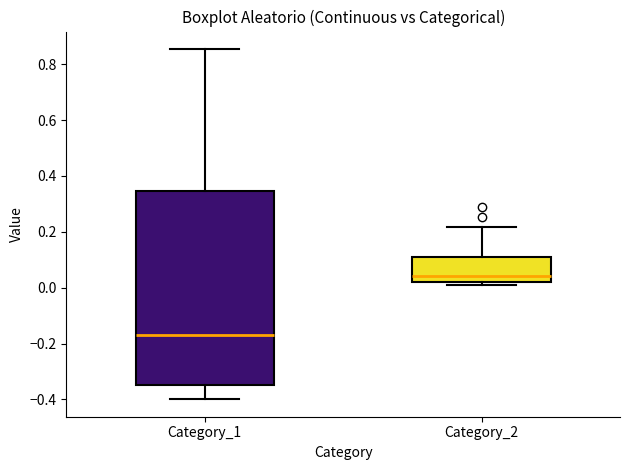

Reading left to right, read every box against the y-axis: the position of its median line, the range the box covers, and the ends of its whiskers. The values are not printed on the chart, so give them approximately, as read against the axis.

Category_1: median -0.16, box -0.34 to 0.34, whiskers -0.40 to 0.86
Category_2: median 0.04, box 0.02 to 0.10, whiskers 0.02 (just below the box's lower edge) to 0.22